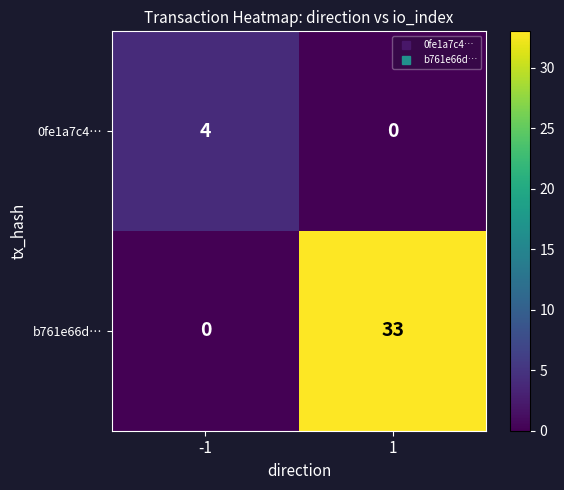

What is the spread (max minus min) of values at -1?

4